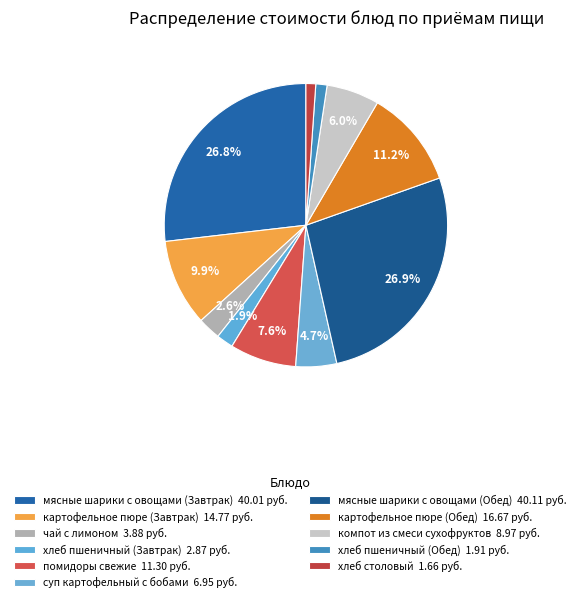

To the nearest percent, what portion does хлеб пшеничный (Завтрак) represent?

2%